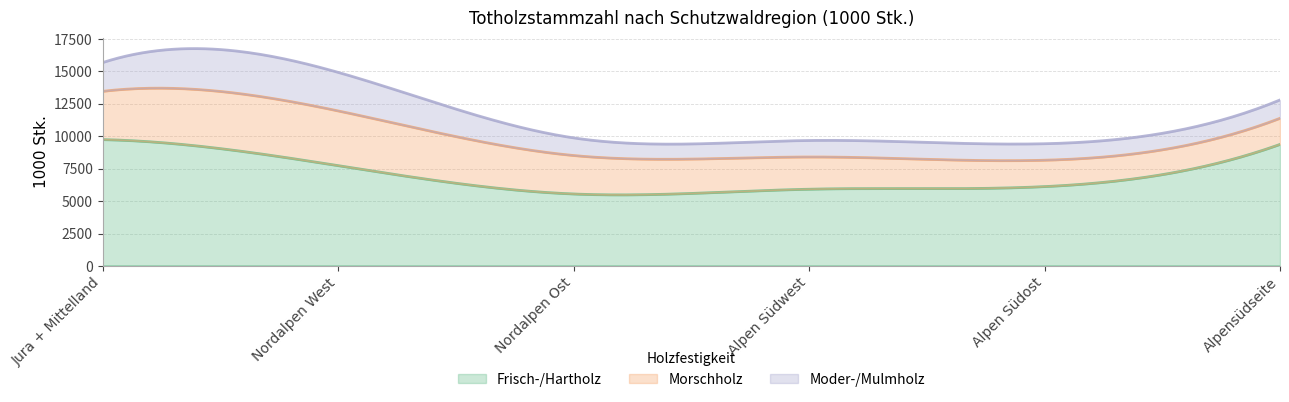

What is the difference between the highest and lowest values at Alpensüdseite?

7951